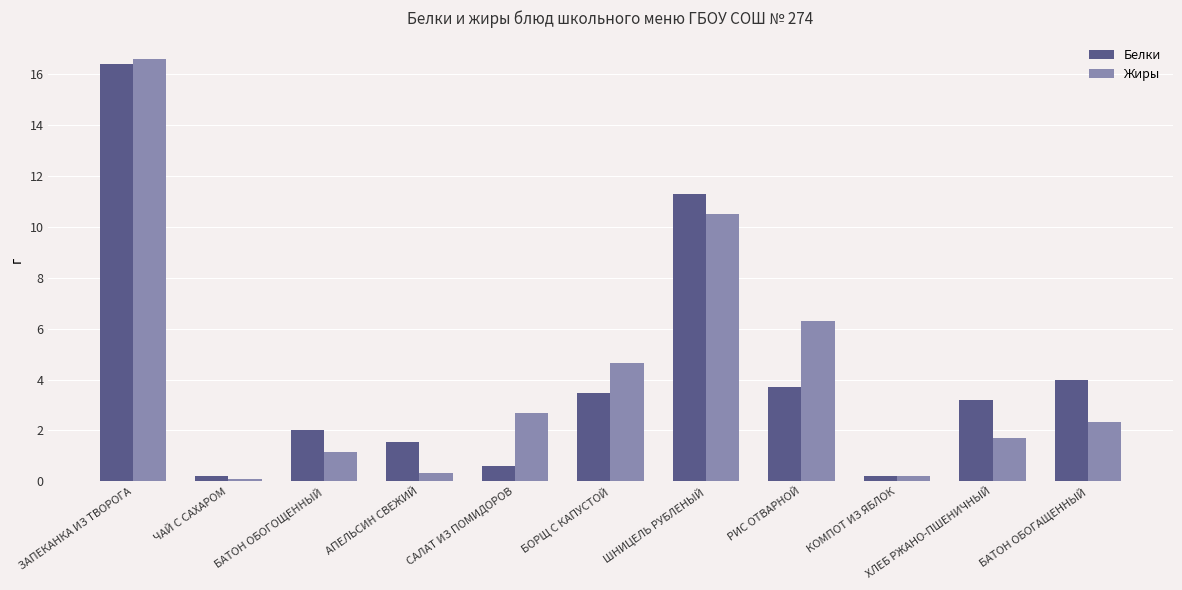

At АПЕЛЬСИН СВЕЖИЙ, list the series in order from smallest to largest.

Жиры, Белки